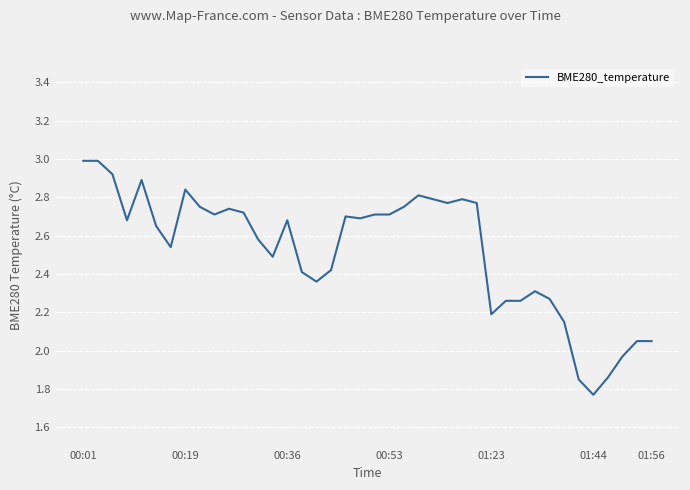

What is the difference between the maximum and minimum values?

1.2